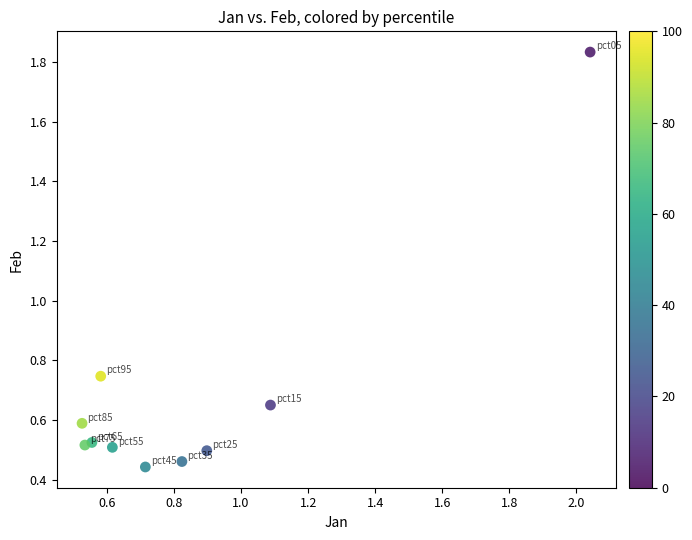

What is the range of X values (max minus min)?

1.5